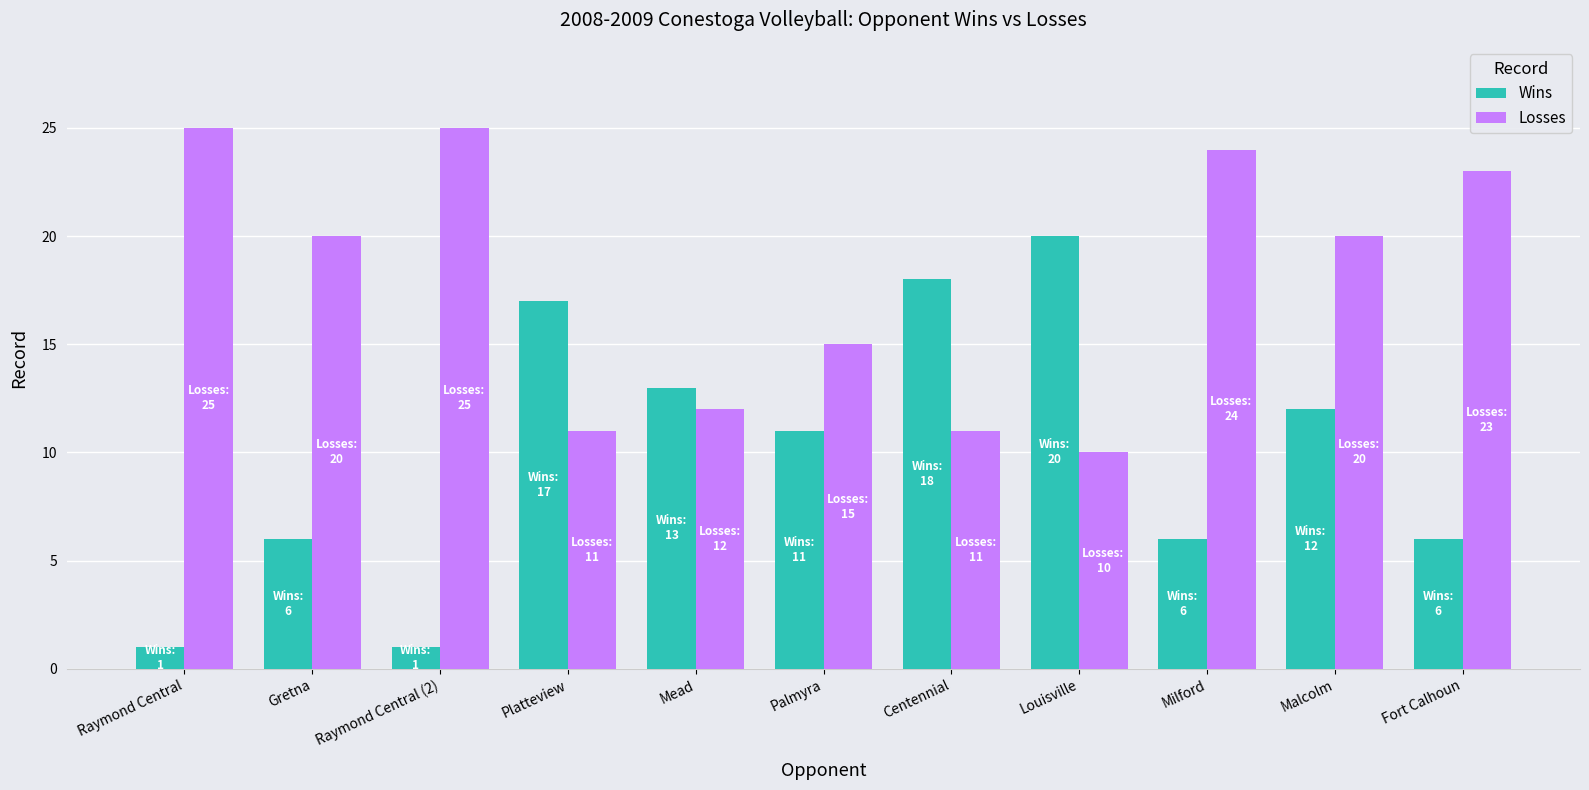

At how many categories does at least one series exceed 11?

11